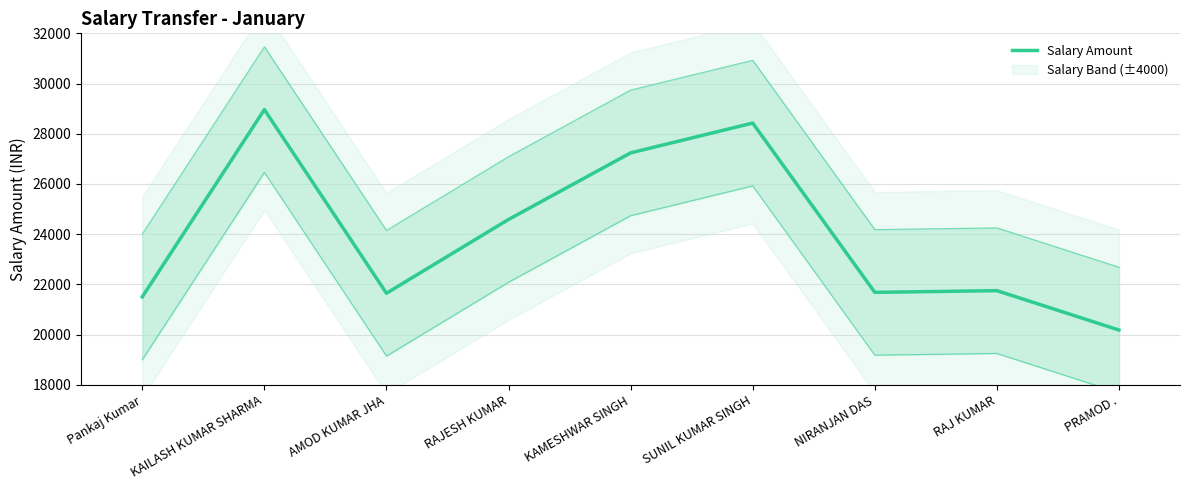

What is the sum of all values?

215983